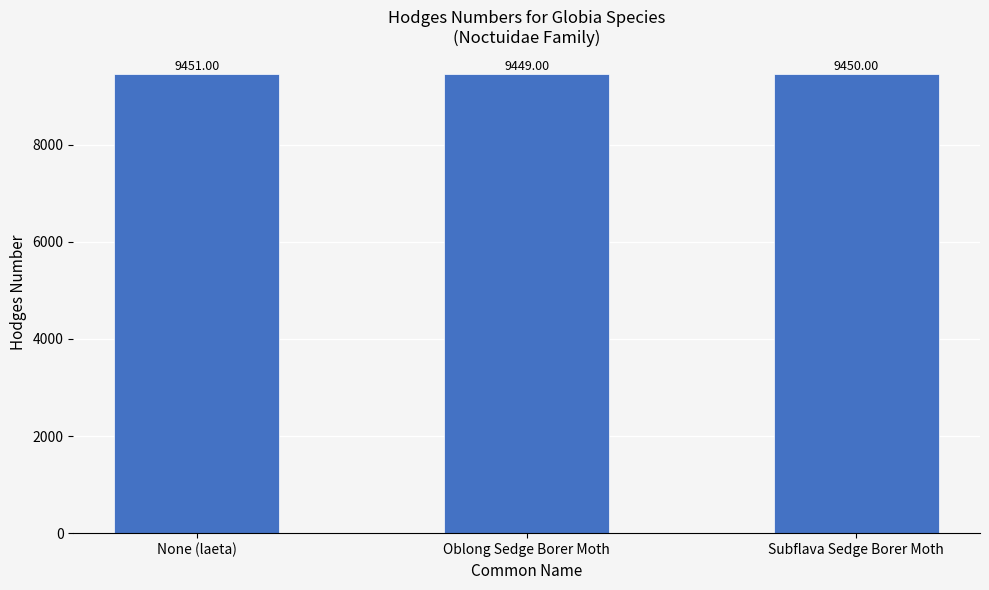

What is the change in value from Oblong Sedge Borer Moth to Subflava Sedge Borer Moth?

+1